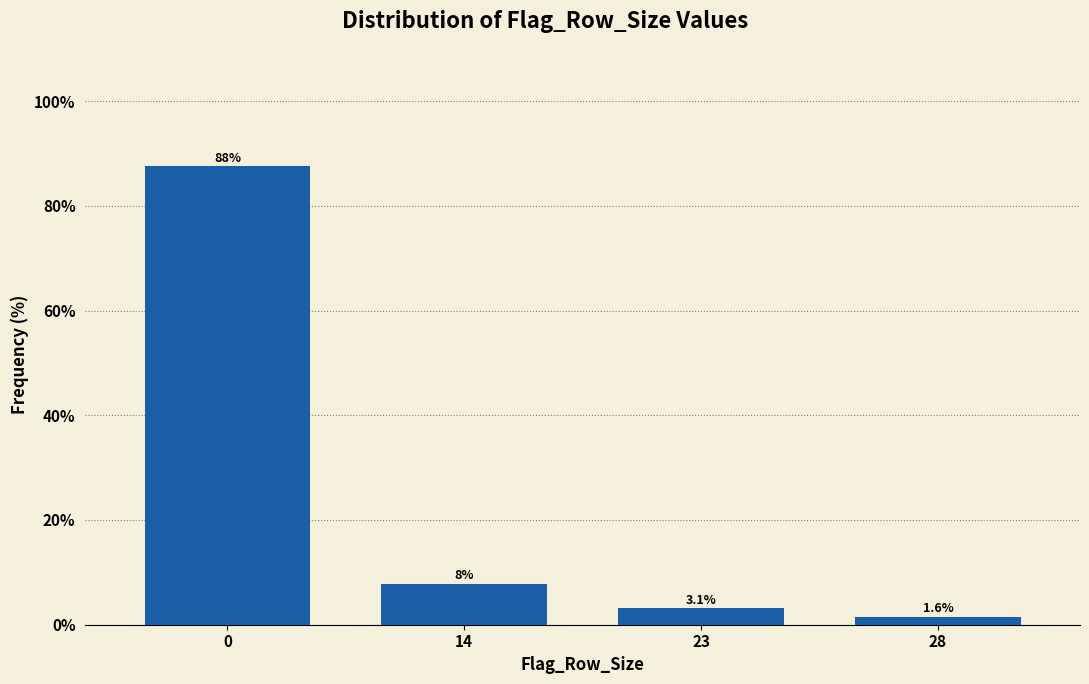

Reading left to right, list all the values displayed in this chart.

87.5	7.8	3.1	1.6